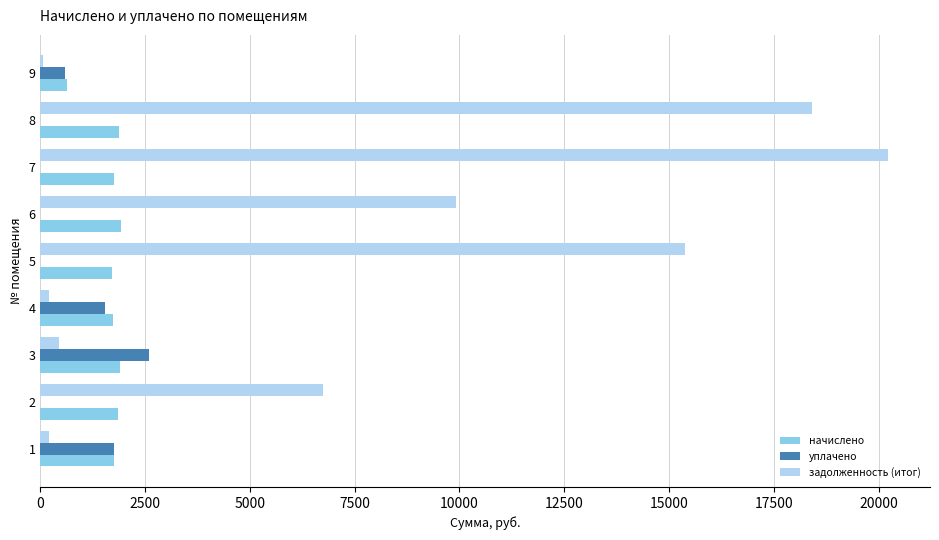

Which series has the largest total across all categories?

задолженность (итог)